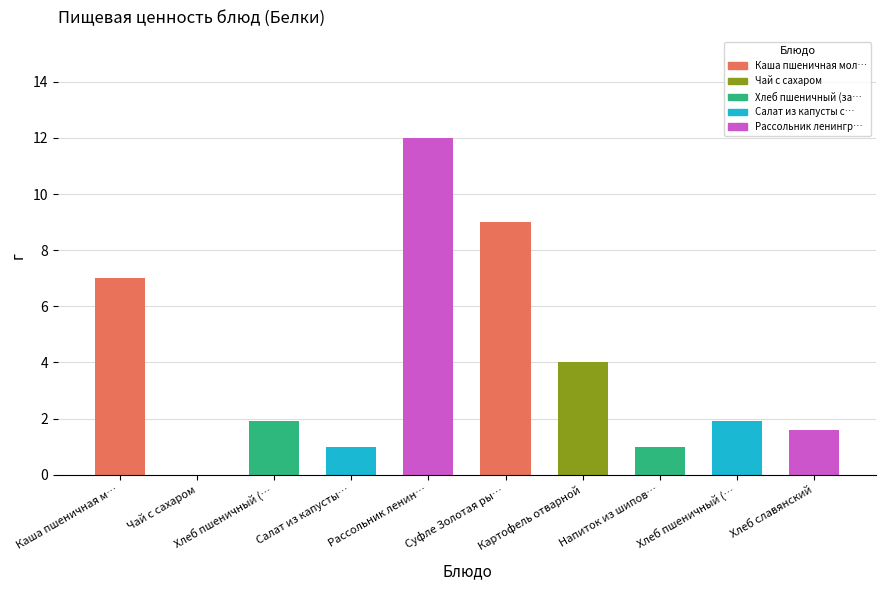

What position from the left is Каша пшеничная молочная?

1